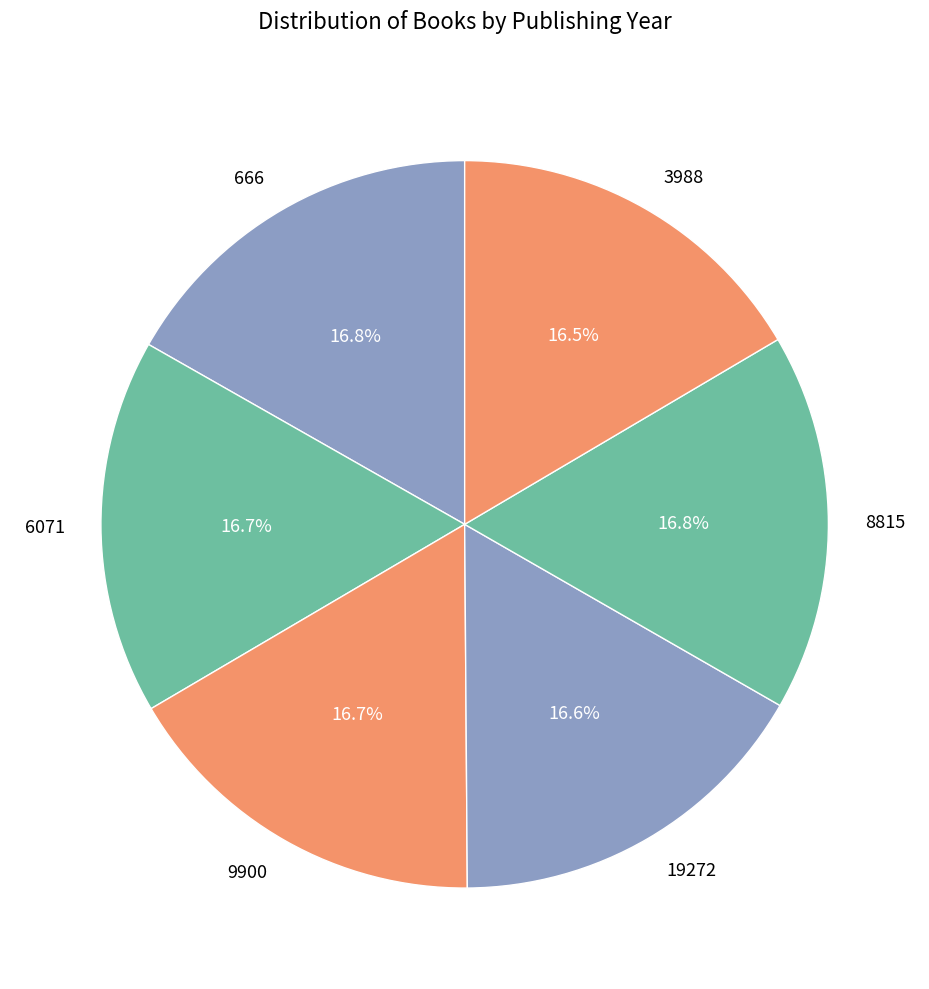

Is 6071 the majority of the pie?

No